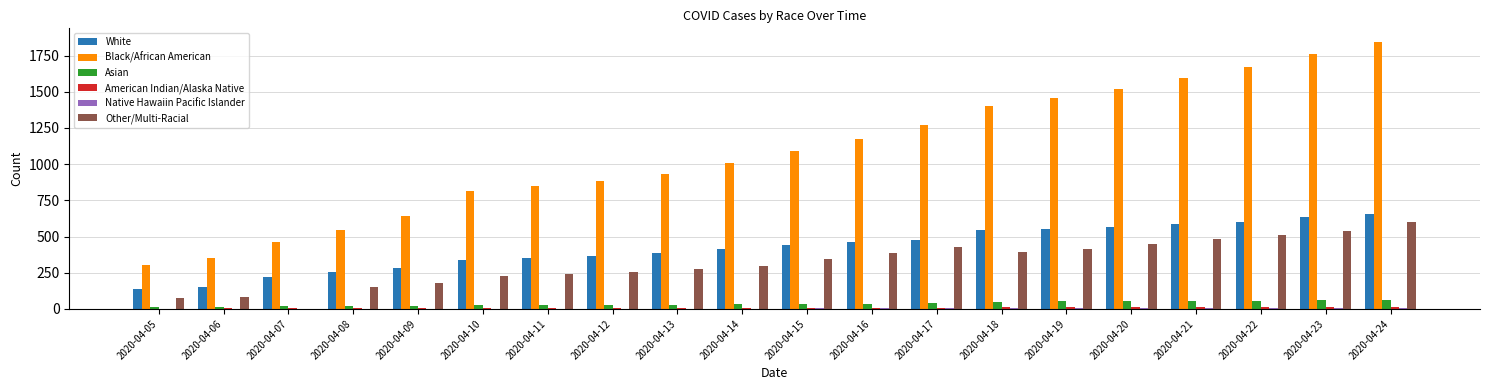

What is the approximate value of Black/African American at 2020-04-16, to the nearest 50?

1150